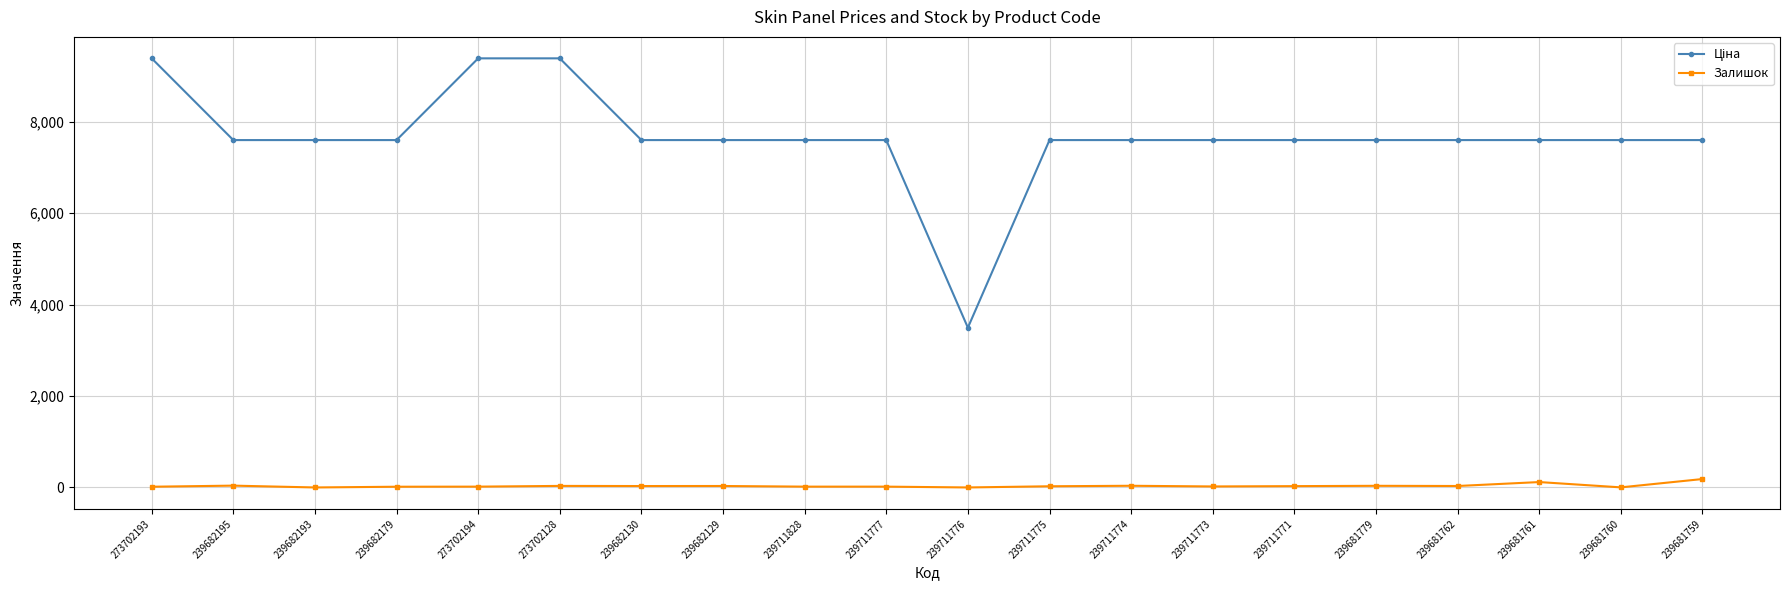

The Залишок series shows 29.0 at 239711771. True or false?

True